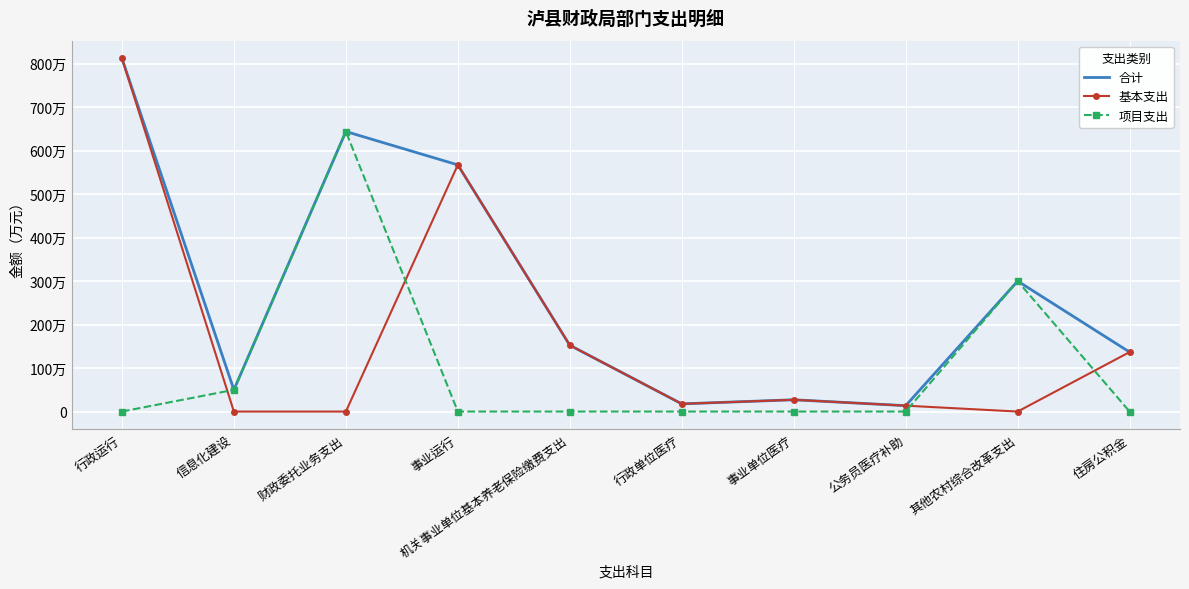

What is the average value of the 项目支出 series?

99.4